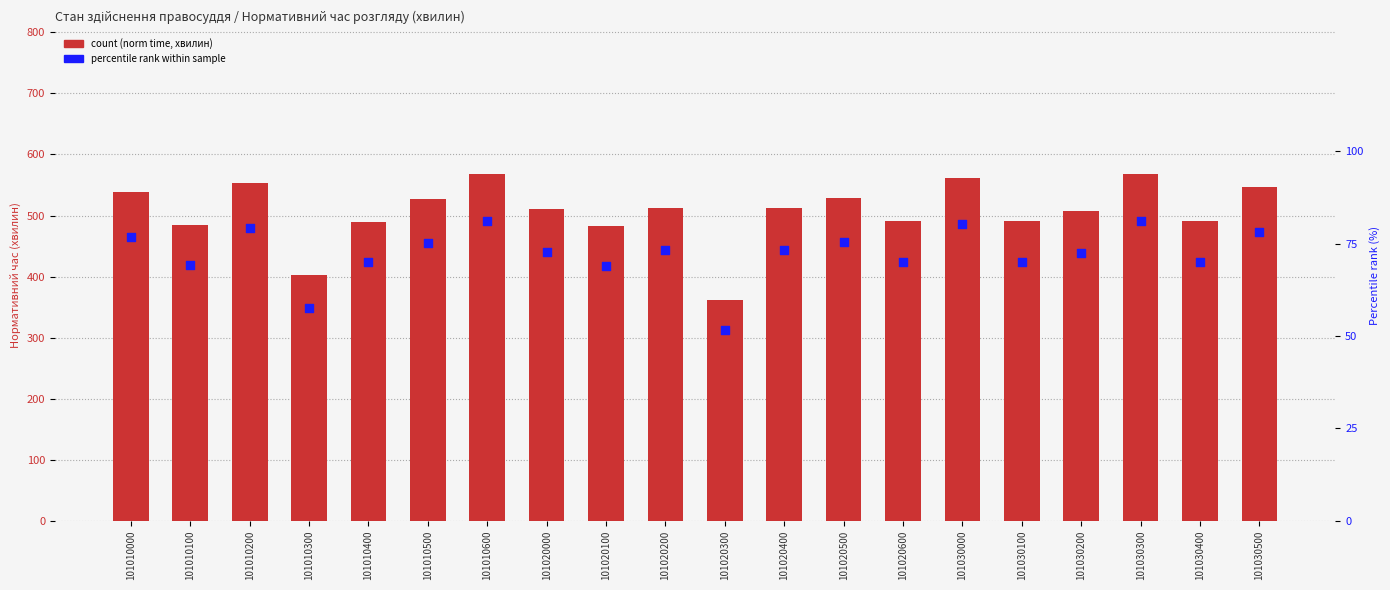

Which series reaches the maximum Y coordinate?

count (norm time, хвилин)